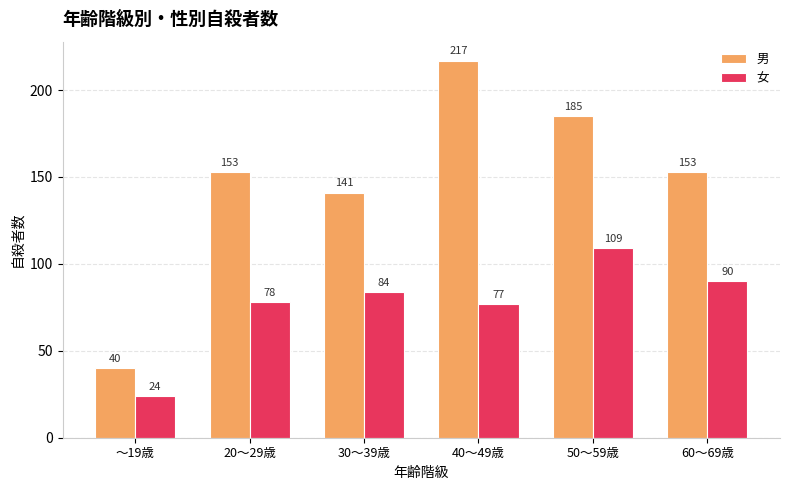

What is the difference between the maximum and minimum values in the 女 series?

85